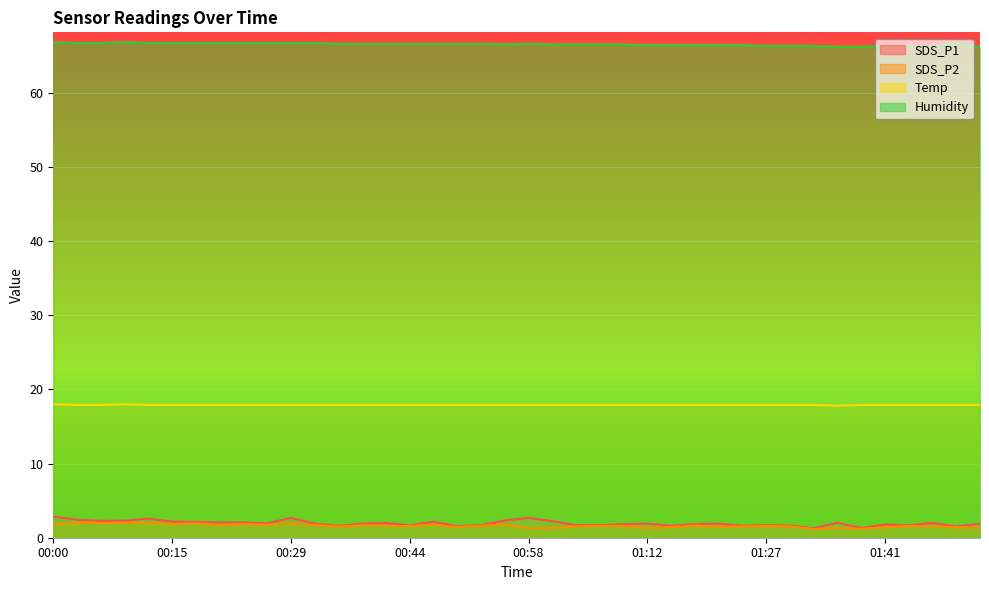

True or false: SDS_P2 has a value of 1.8 at 00:15.

True